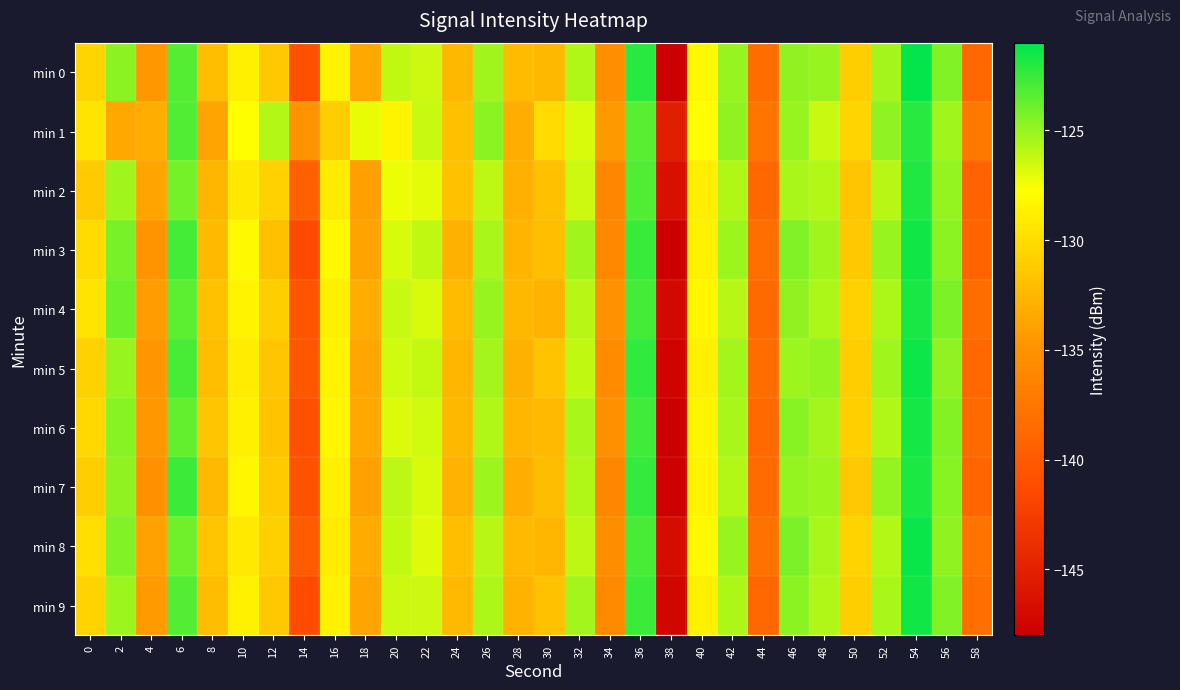

What is the minimum value shown in the chart?

-148.3